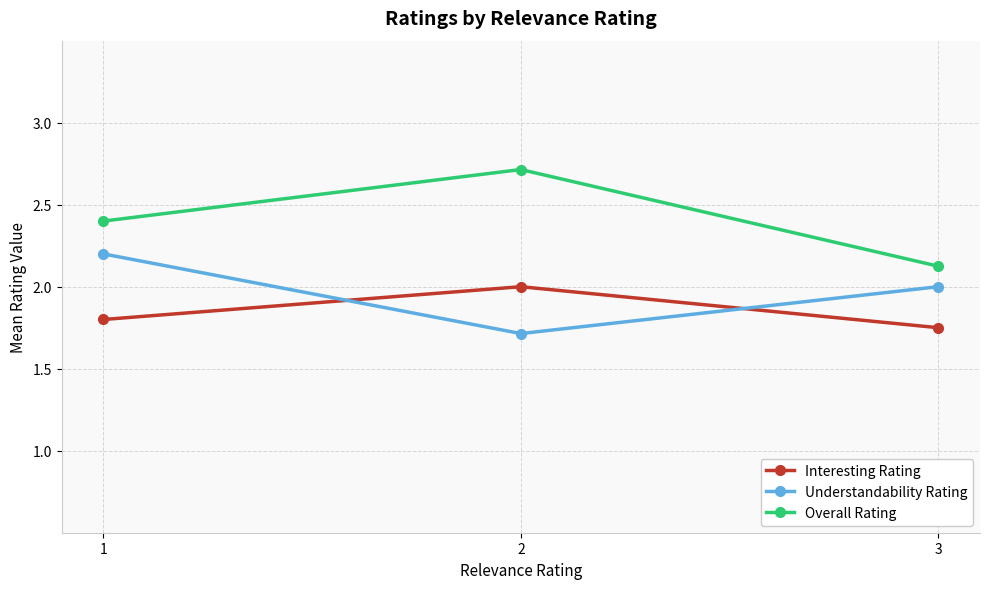

Is this an area chart (filled region under the line)?

No